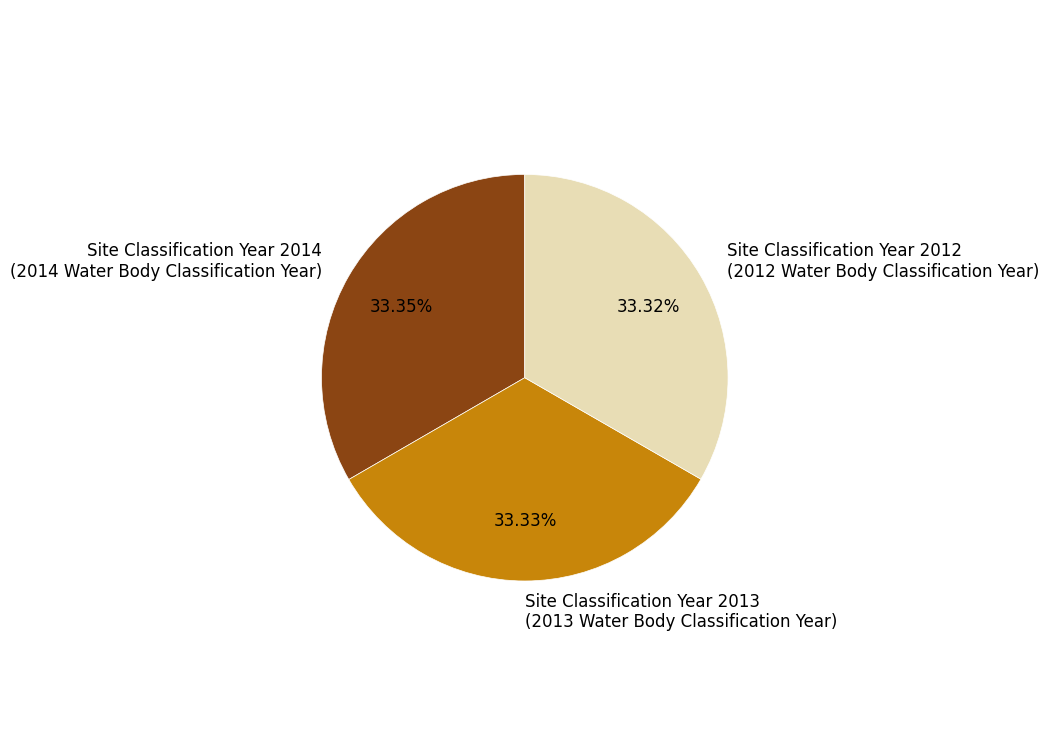

Is the sum of Site Classification Year 2014 (2014 Water Body Classification Year) and Site Classification Year 2013 (2013 Water Body Classification Year) greater than half?

Yes